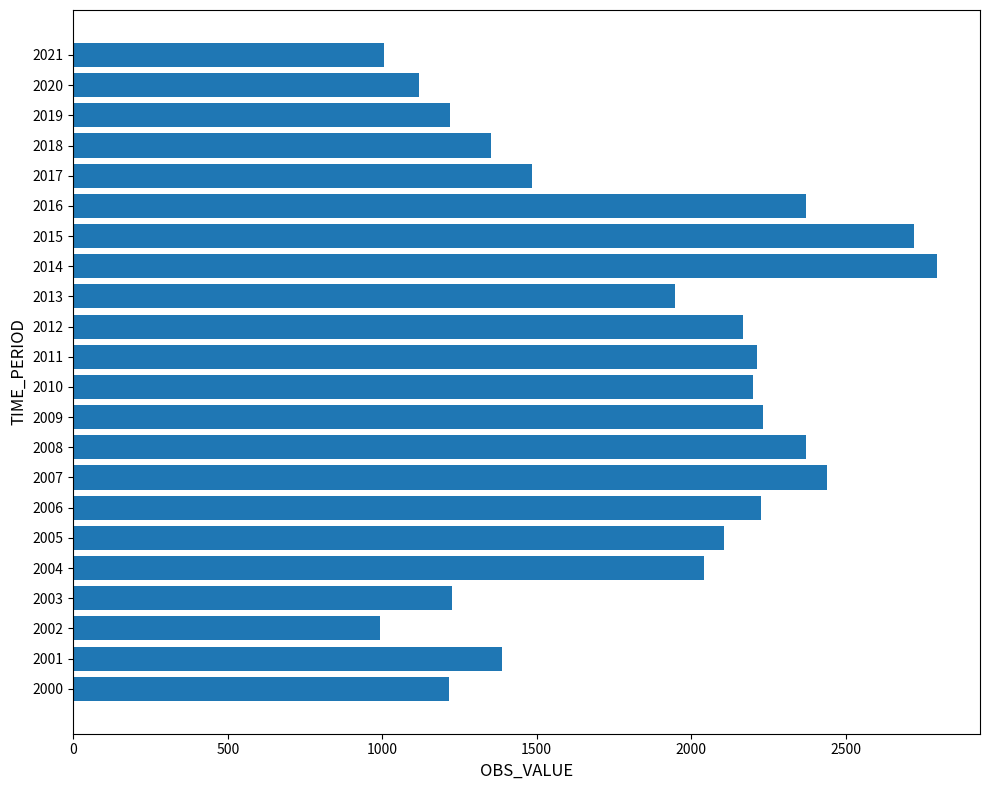

At which category does the chart reach its peak across all series?

2014